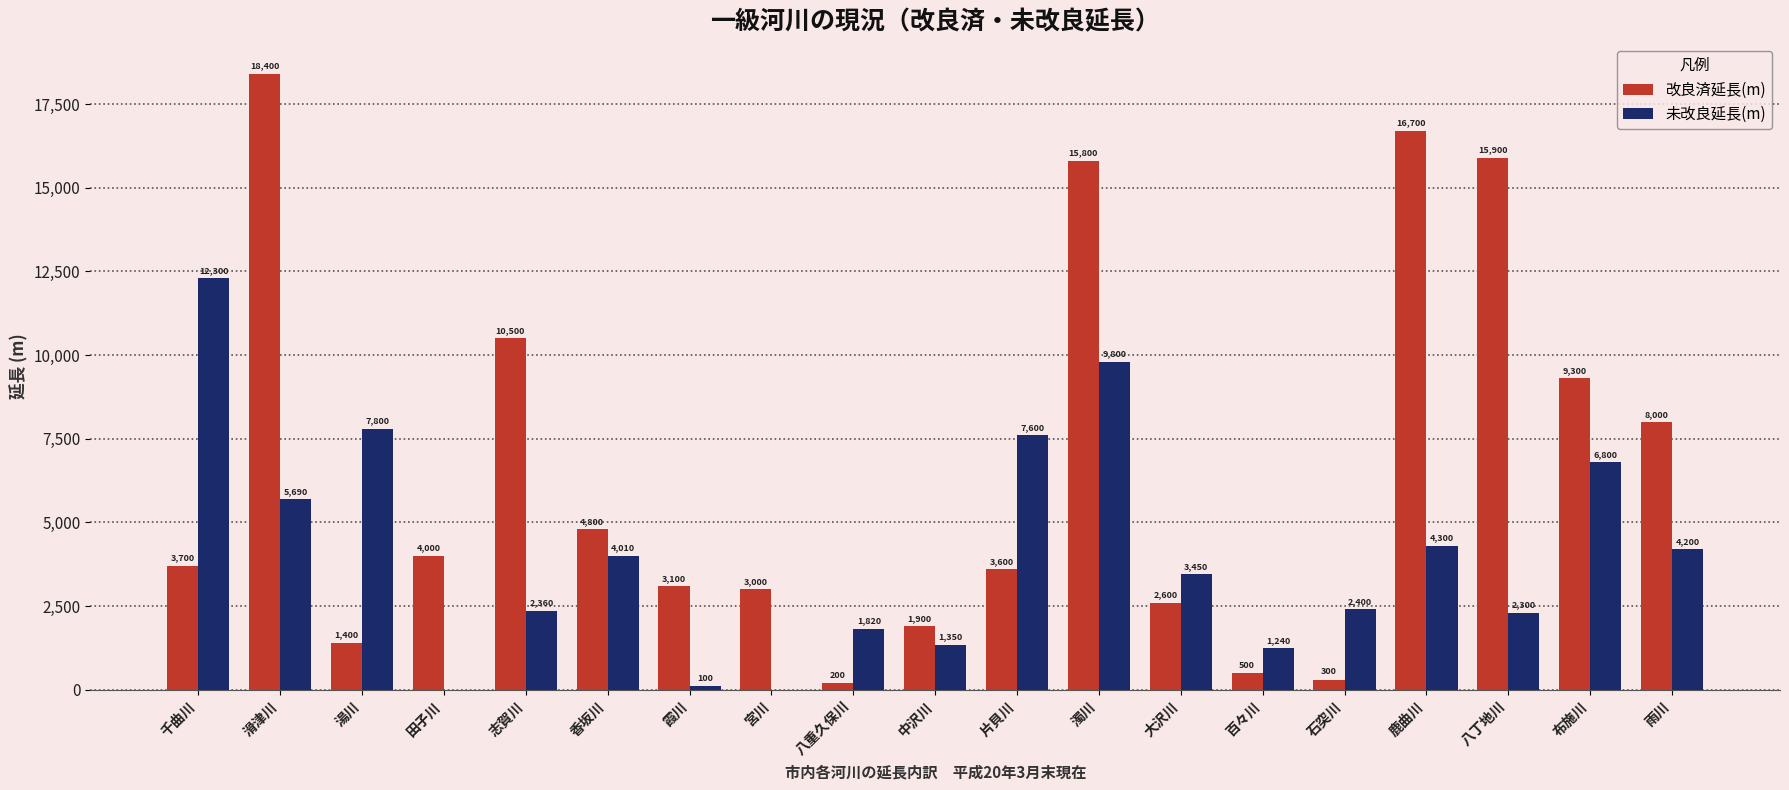

The 未改良延長(m) series shows 542 at 石突川. True or false?

False